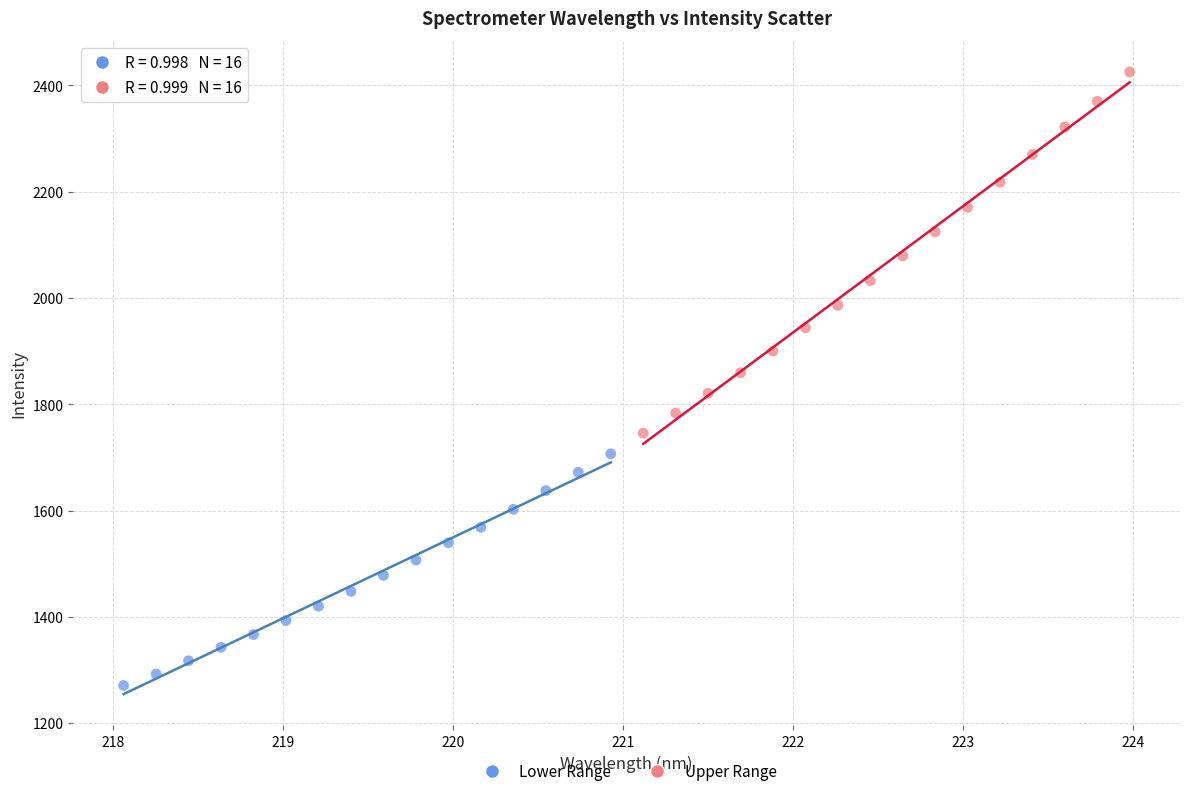

What are all the series names shown in the legend?

Lower Range, Upper Range